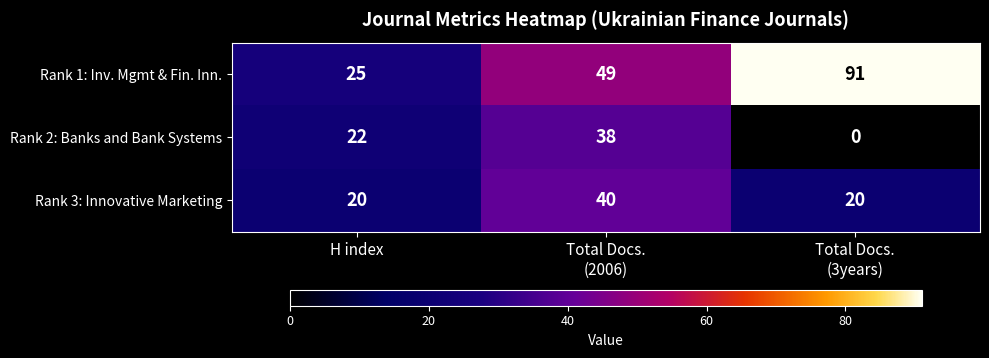

What is the spread (max minus min) of values at H index?

5